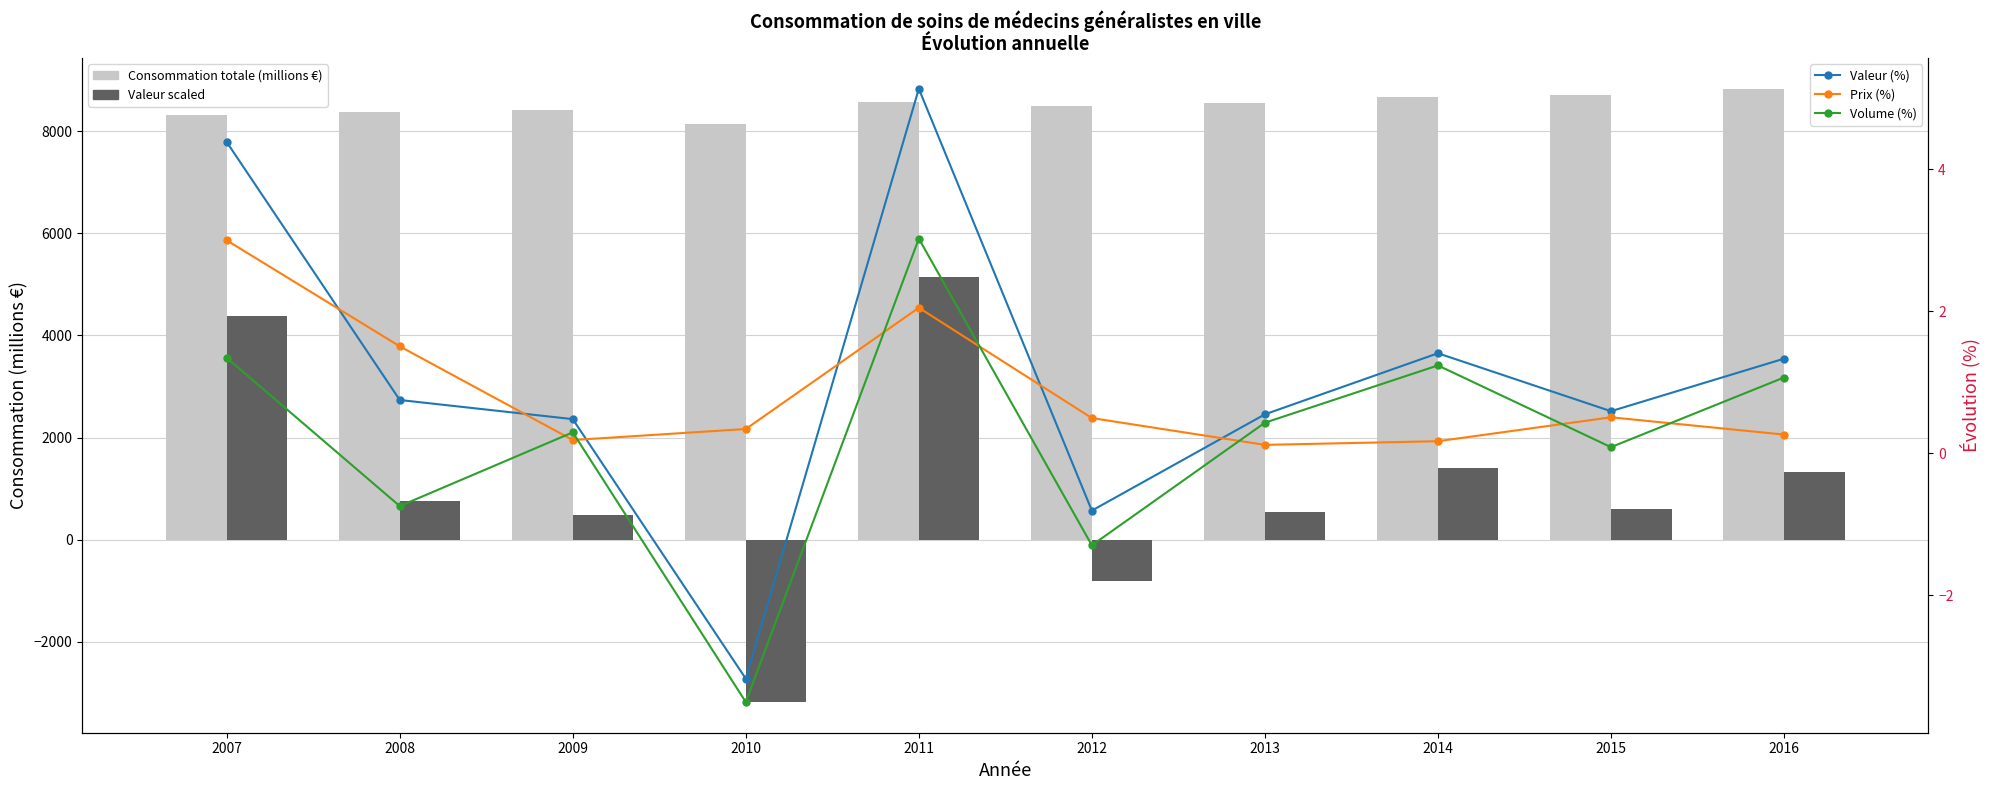

True or false: Prix (%) has a value of 3.0 at 2007.

True